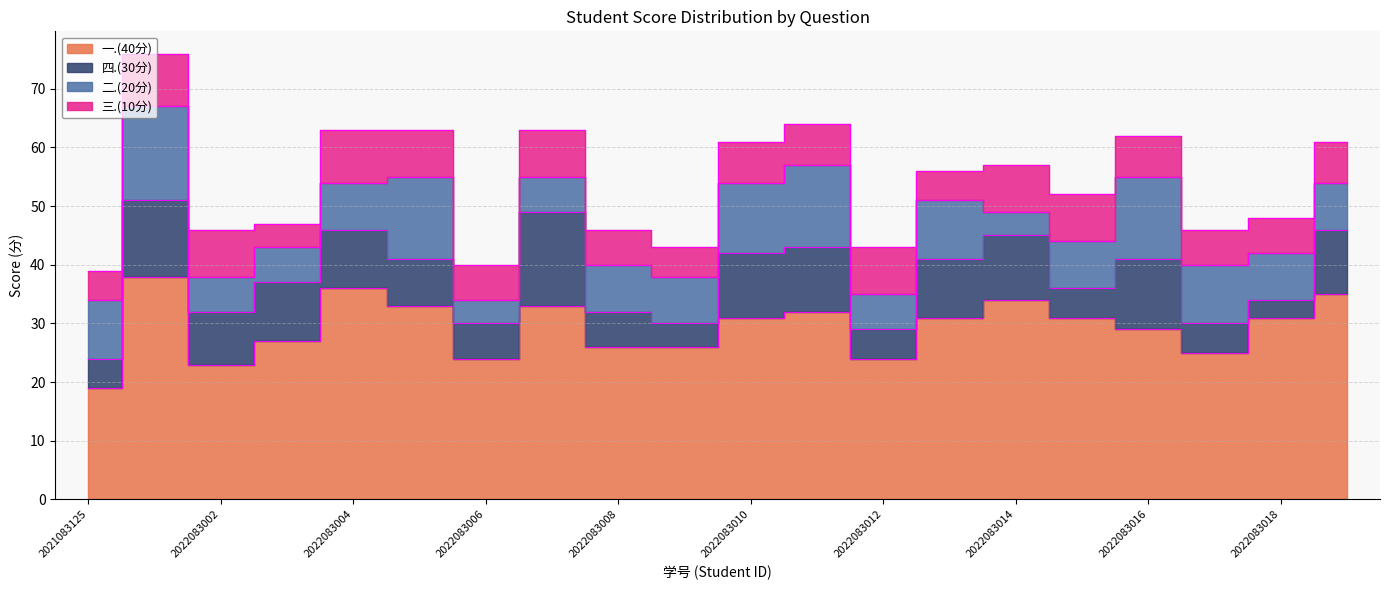

At 2022083008, list the series in order from smallest to largest.

四.(30分), 三.(10分), 二.(20分), 一.(40分)